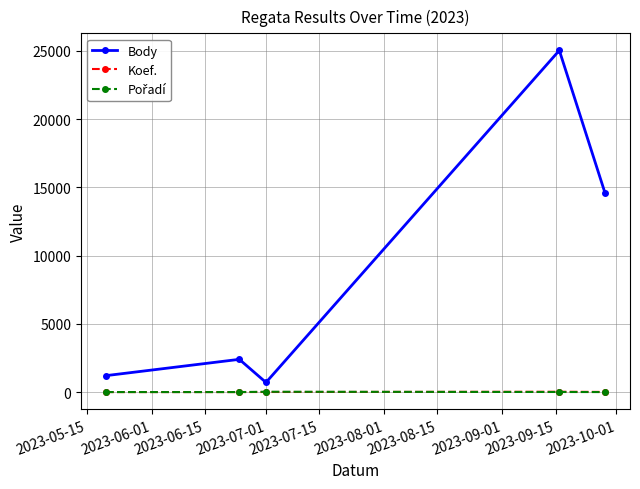

Which series has the largest total across all categories?

Body